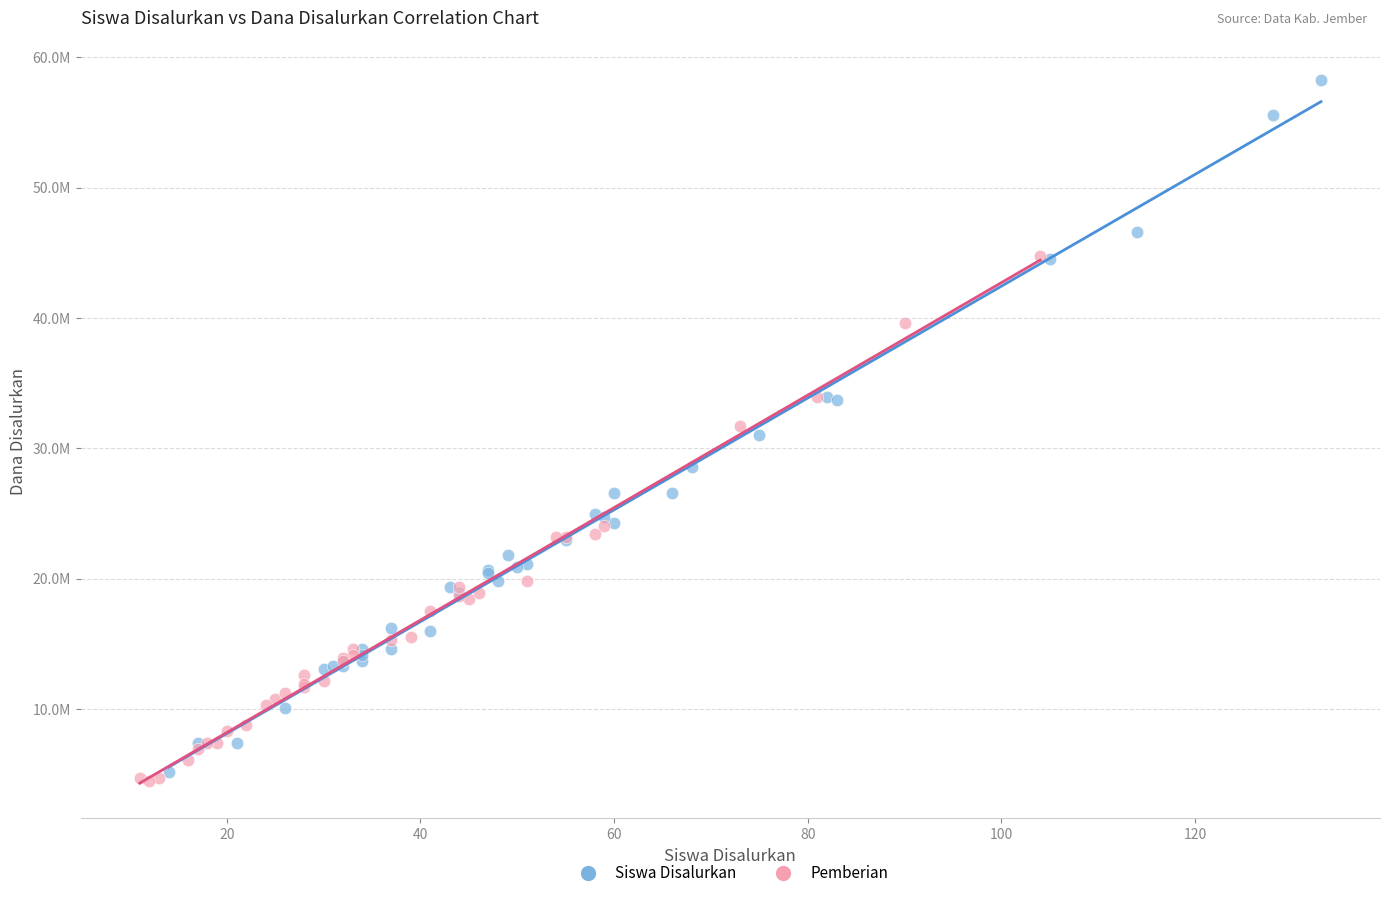

Which series reaches the maximum Y coordinate?

Siswa Disalurkan